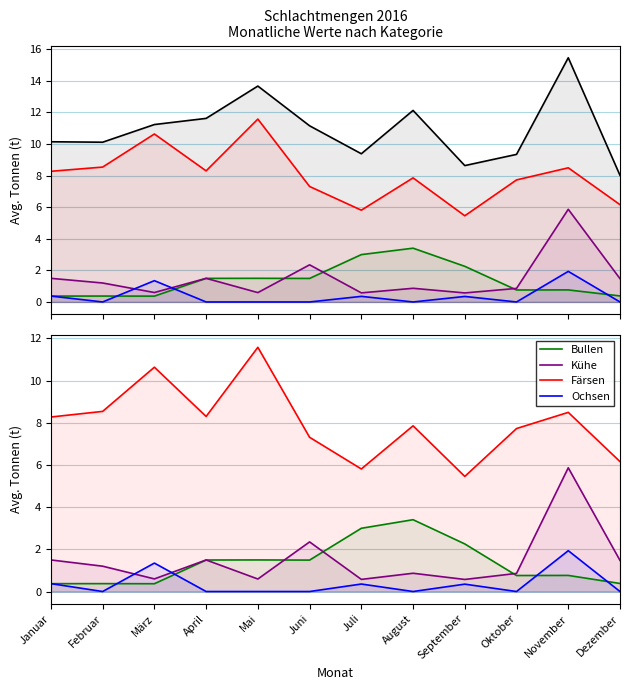

Count the number of categories in the chart.

12